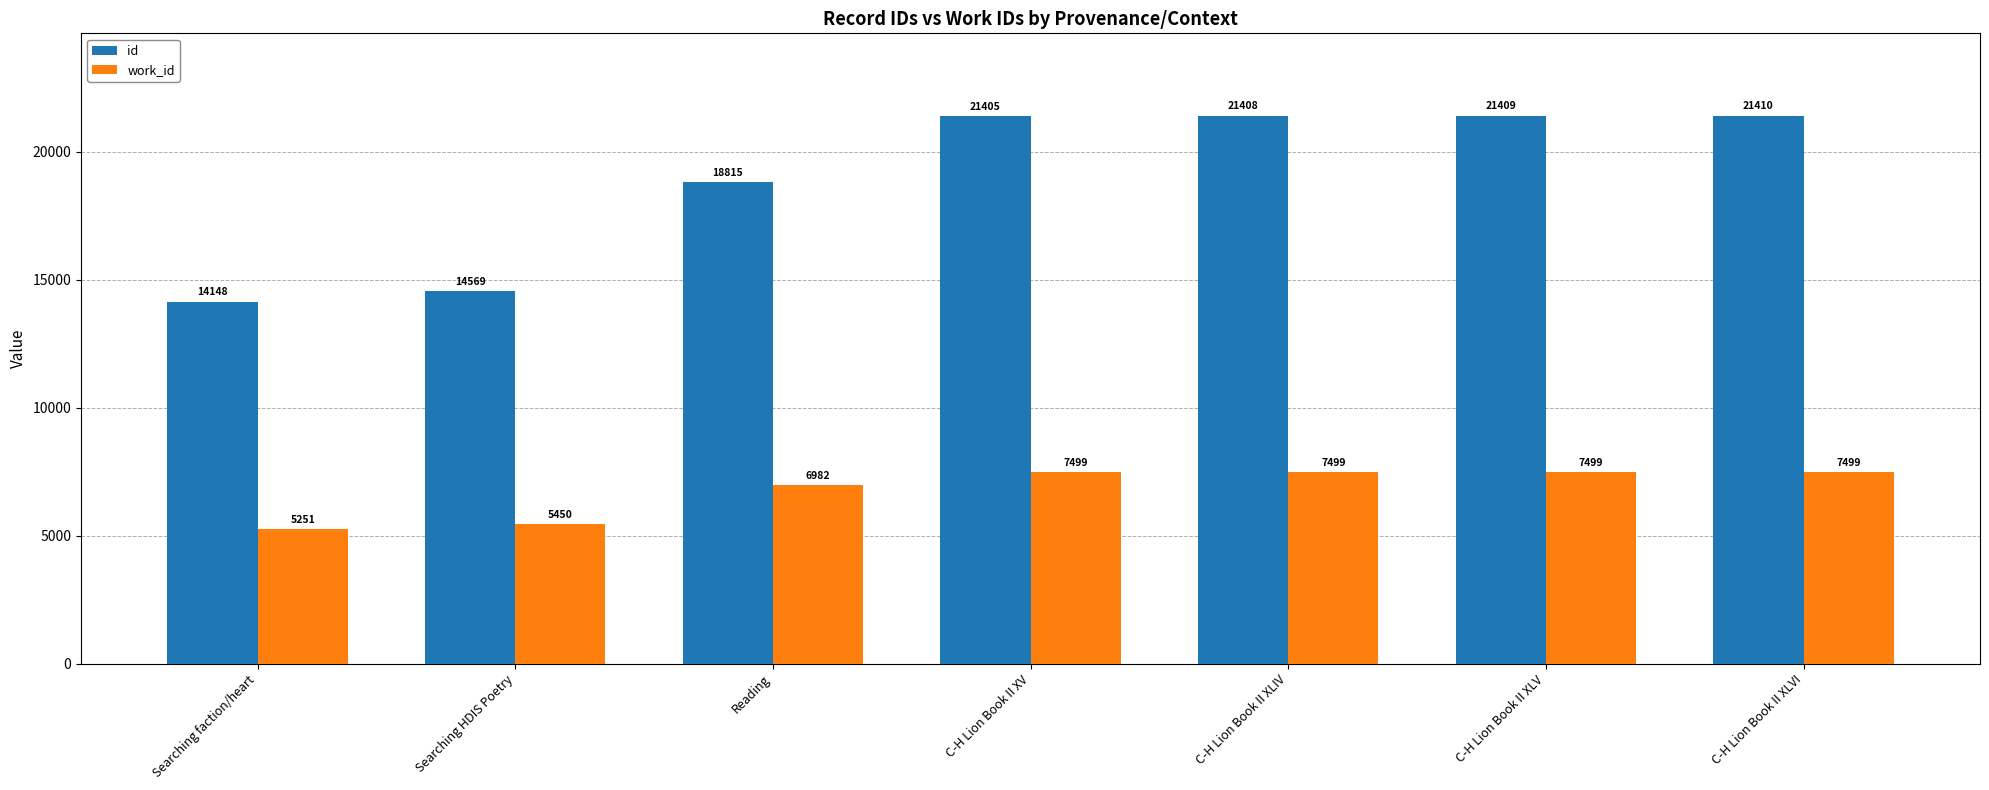

How many values in the work_id series are below 7499?

3